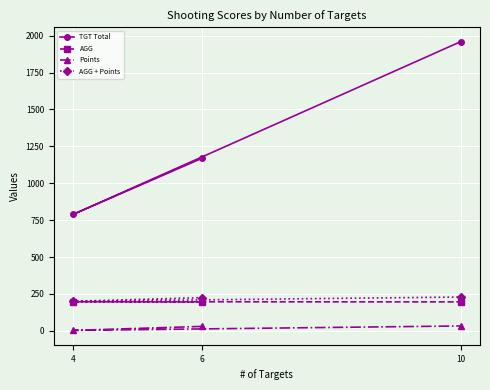

True or false: AGG + Points has a value of 346.7 at 6.

False